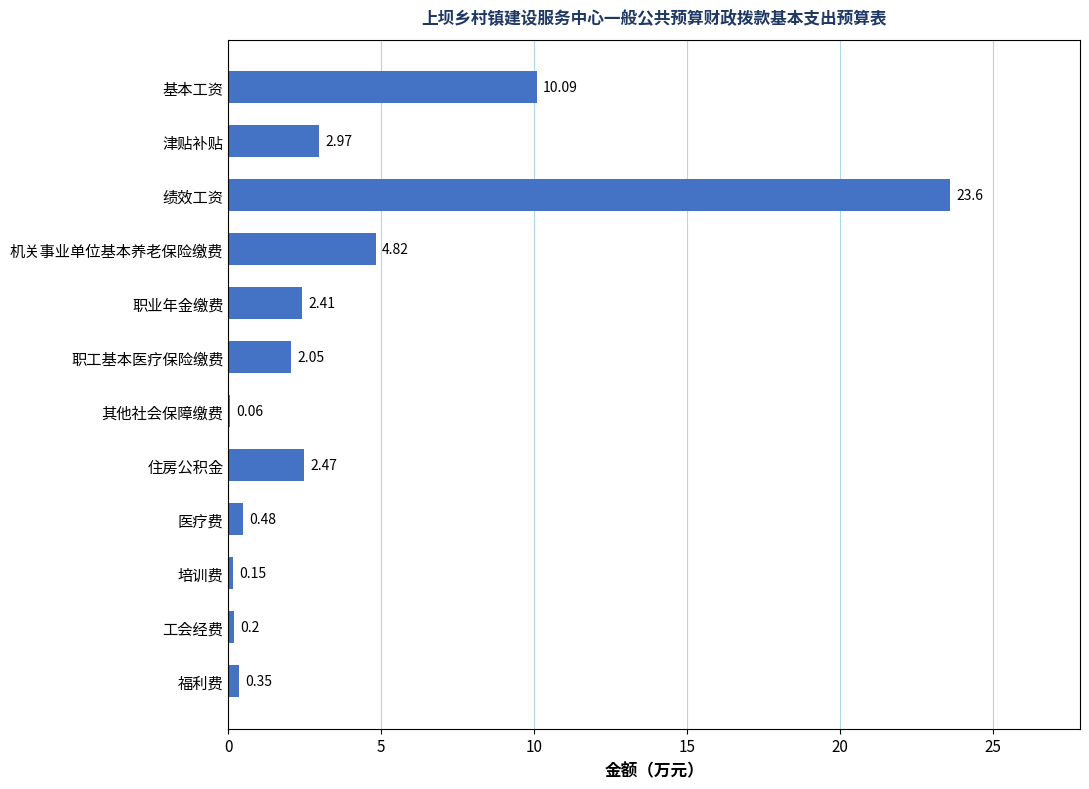

What is the change in value from 福利费 to 职业年金缴费?

+2.1